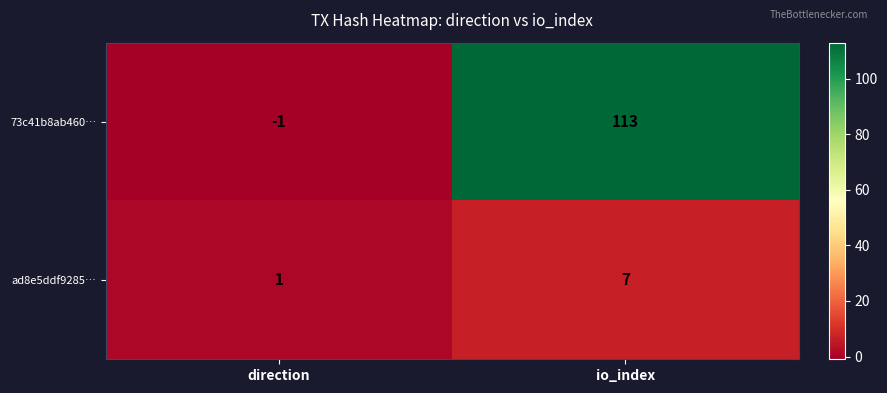

The value of ad8e5ddf9285… at io_index is 3. True or false?

False